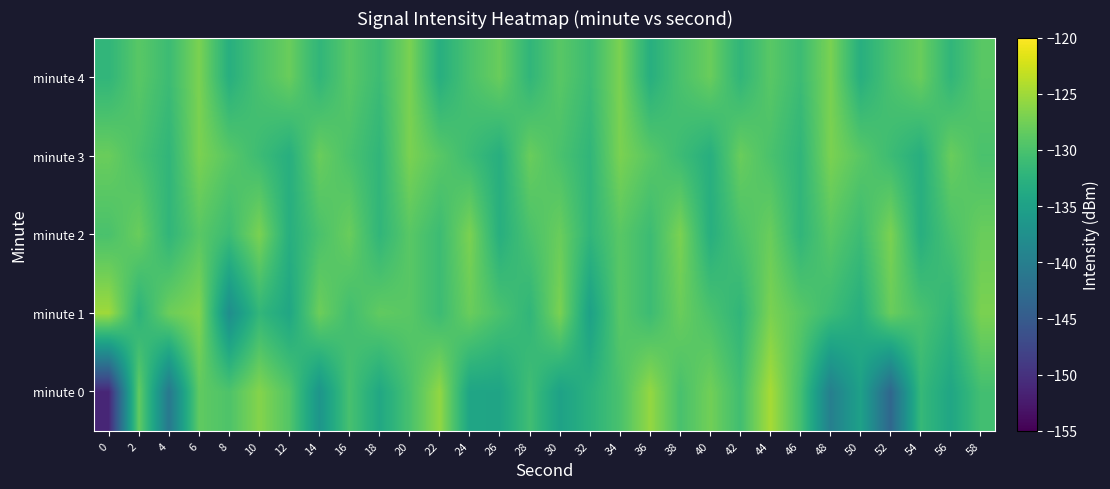

Rank the series at 54 from highest to lowest value.

minute 4, minute 1, minute 0, minute 2, minute 3